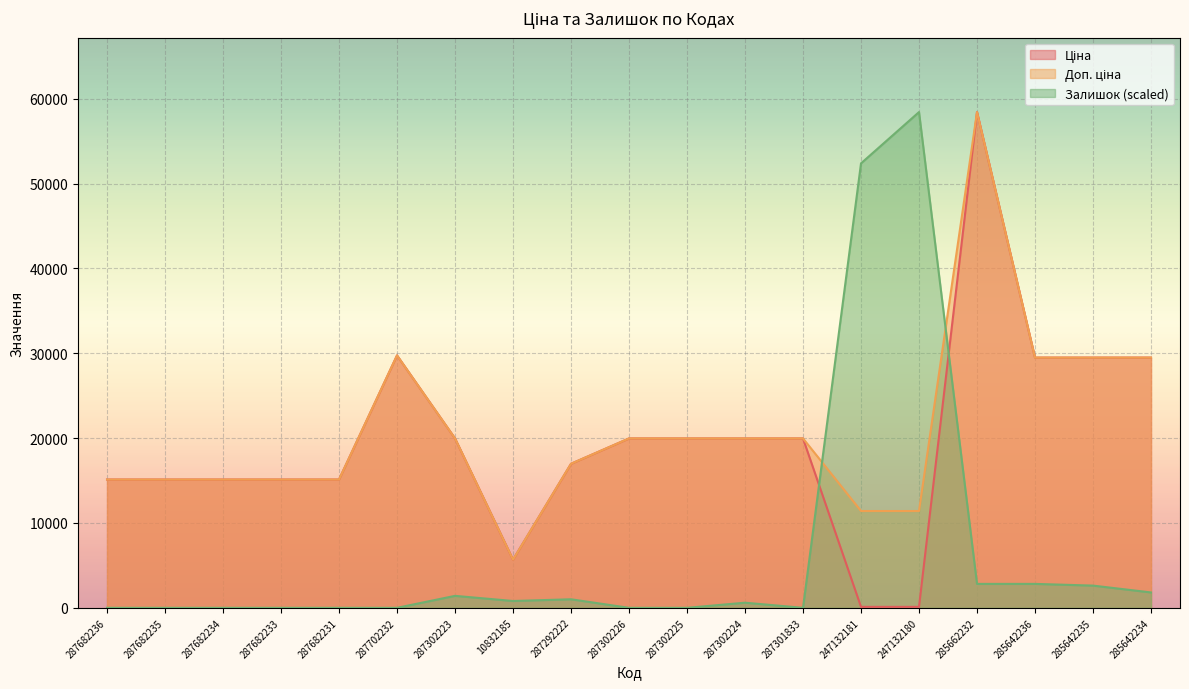

How many lines are shown in the chart?

3